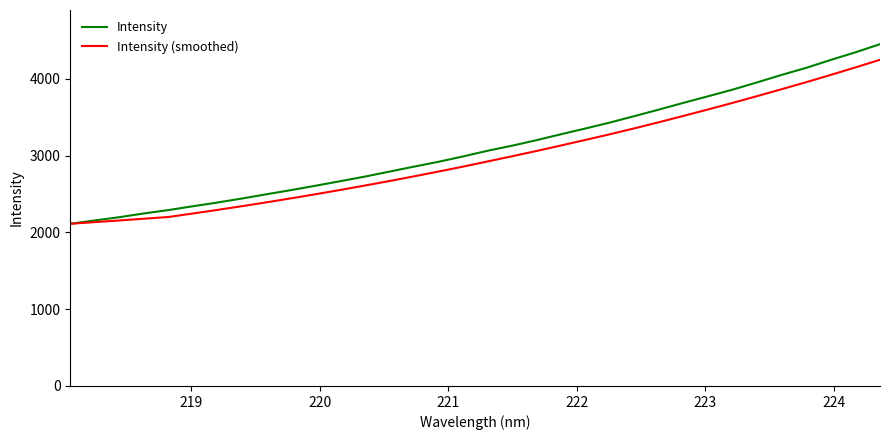

Which series has the widest spread of values?

Intensity